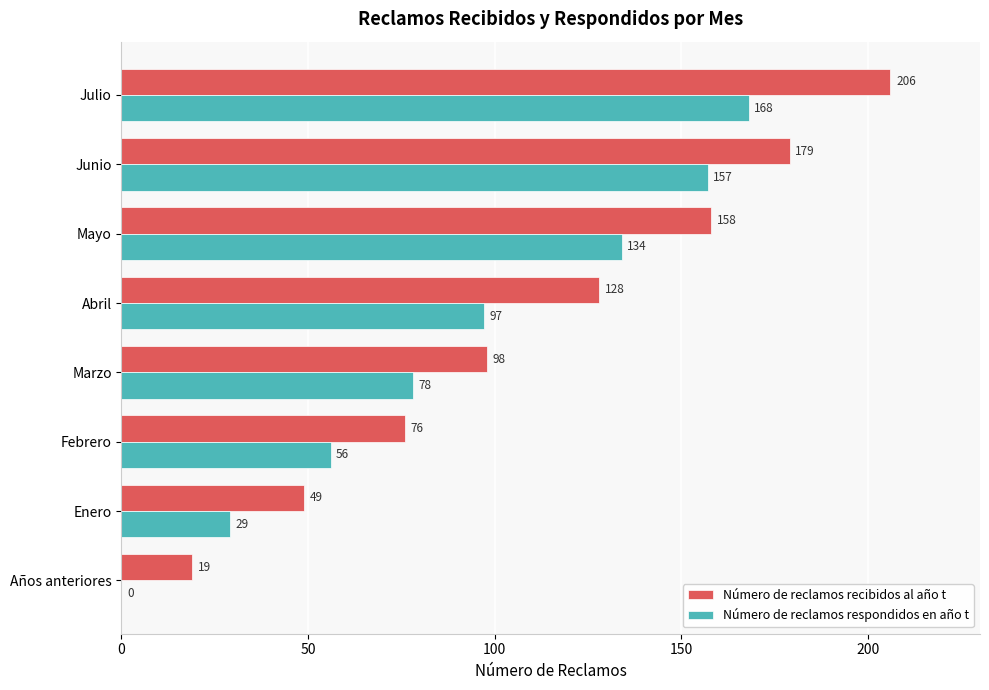

The Número de reclamos recibidos al año t series shows 179 at Junio. True or false?

True